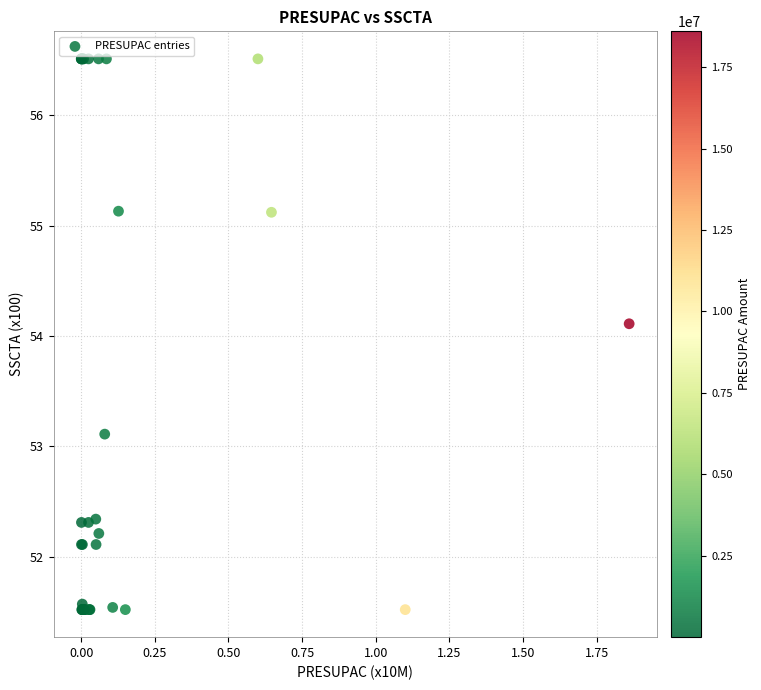

What Y value in the scatter plot is closest to 54?

54.1